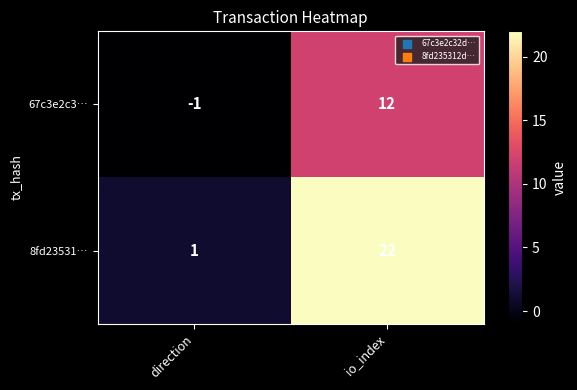

List the series in order of their overall mean, lowest first.

67c3e2c3…, 8fd23531…